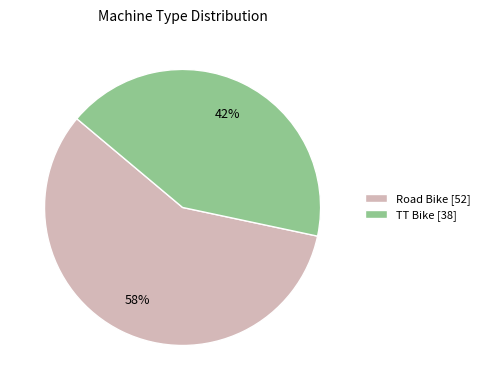

Is the sum of Road Bike and TT Bike greater than half?

Yes